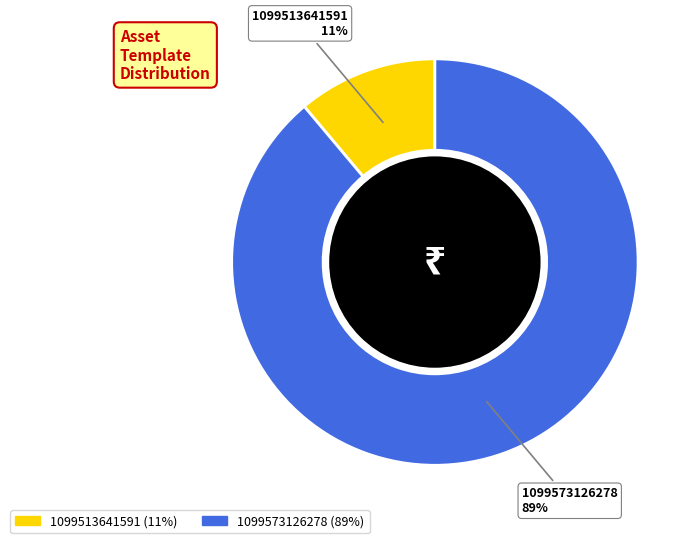

Which slice is the smallest?

1099513641591